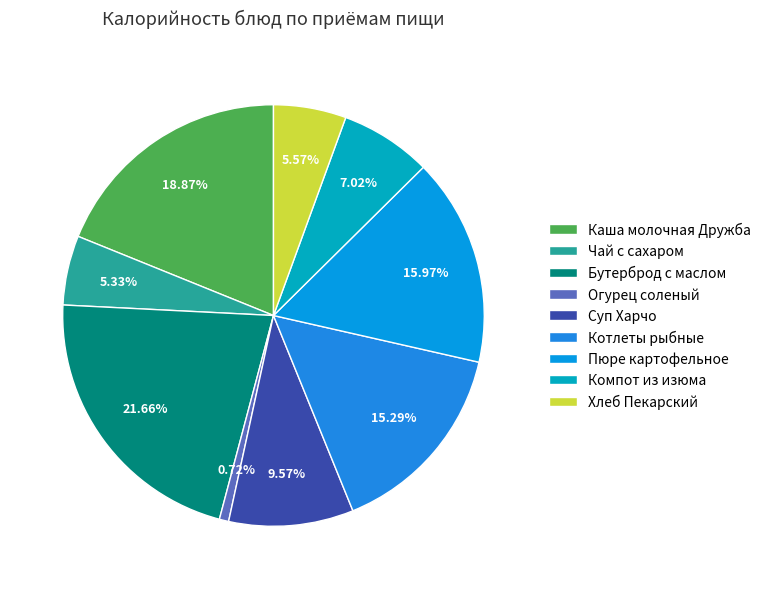

Is it true that Огурец соленый is 1% of the pie?

True